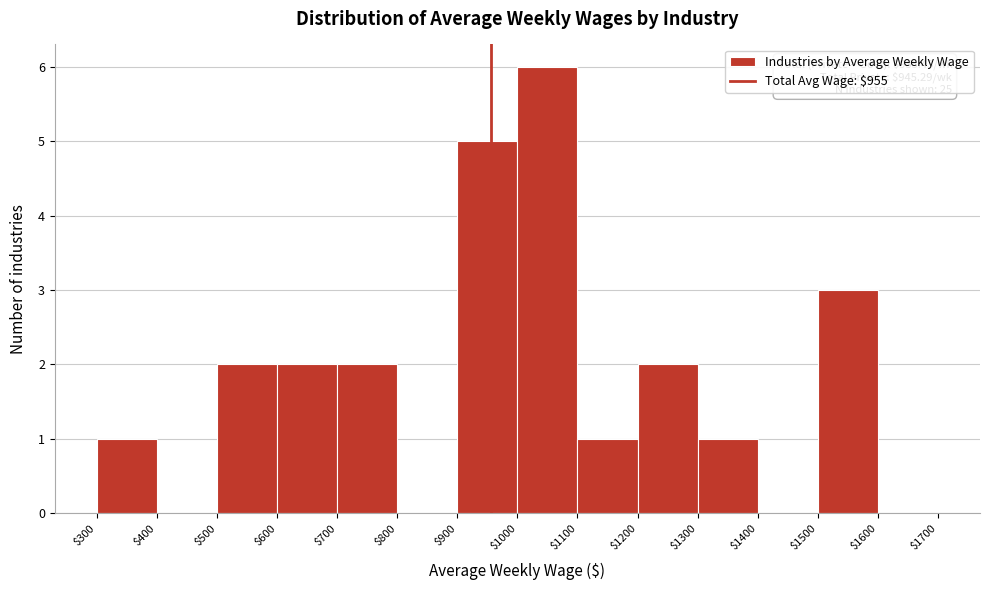

Over which range of the x-axis is the bar tallest?

$1000 to $1100